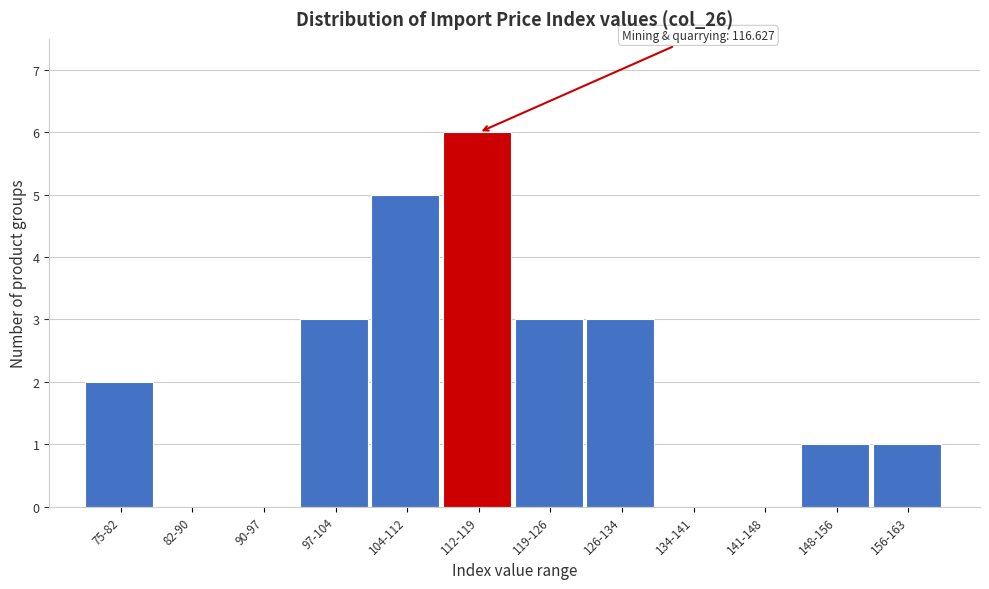

Reading left to right, extract all data points from this chart.

75-82=2	82-90=0	90-97=0	97-104=3	104-112=5	112-119=6	119-126=3	126-134=3	134-141=0	141-148=0	148-156=1	156-163=1